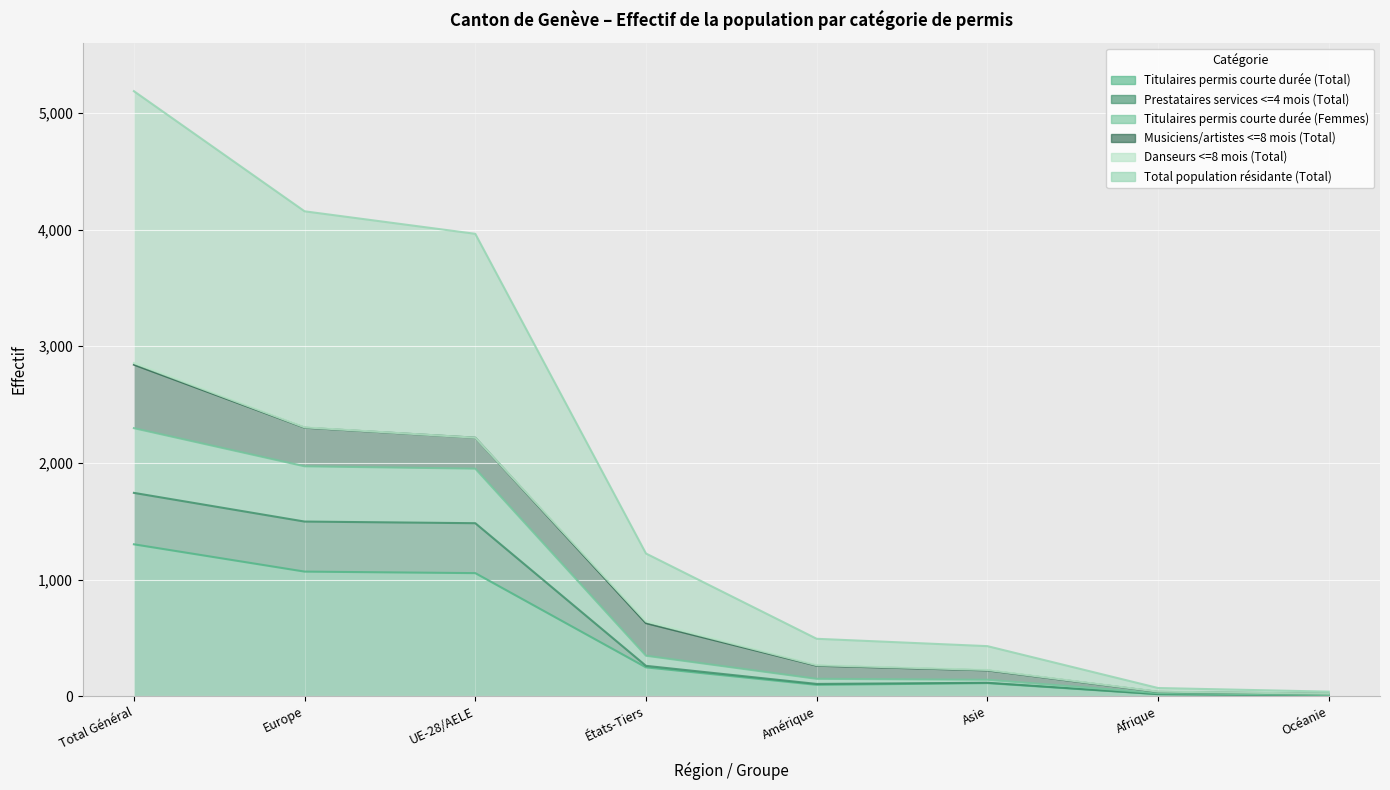

At which label does Titulaires permis courte durée (Femmes) first exceed 347?

Total Général